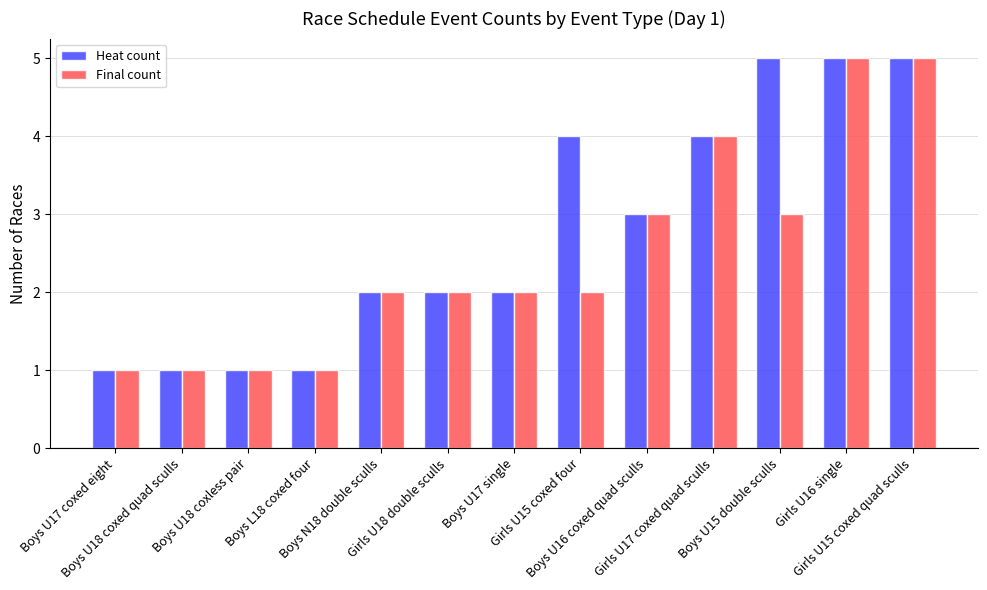

List the series in order of their overall mean, highest first.

Heat count, Final count